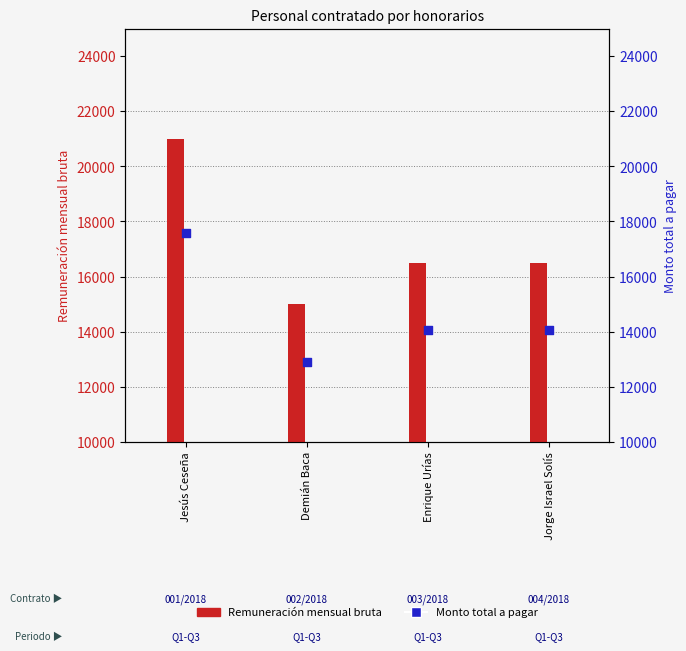

At which category is the sum across all series the highest?

Jesús Ceseña